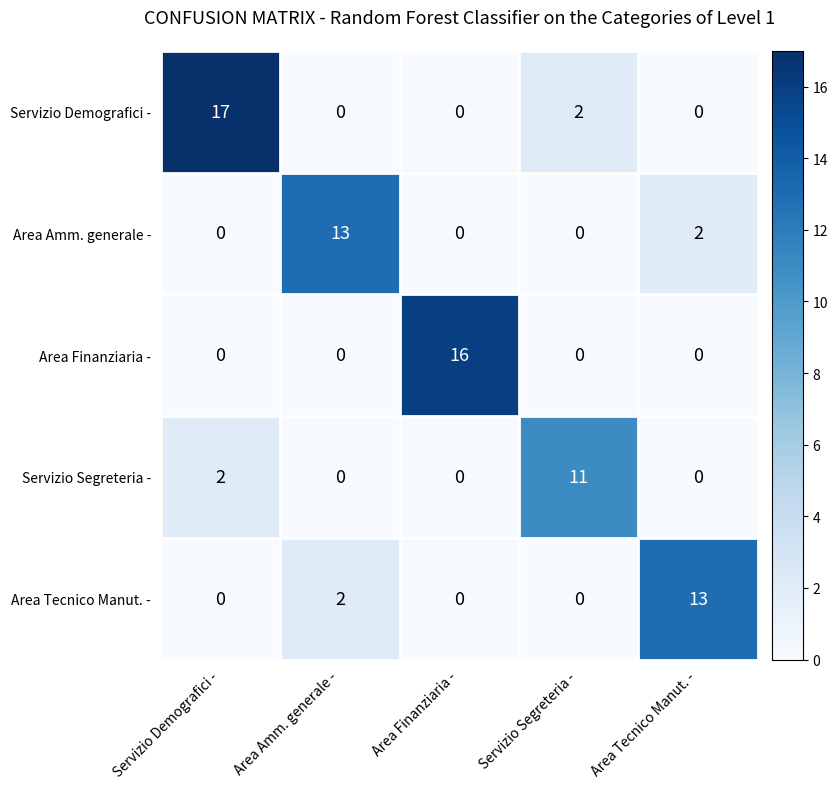

At which category is the sum across all series the highest?

Servizio Demografici -